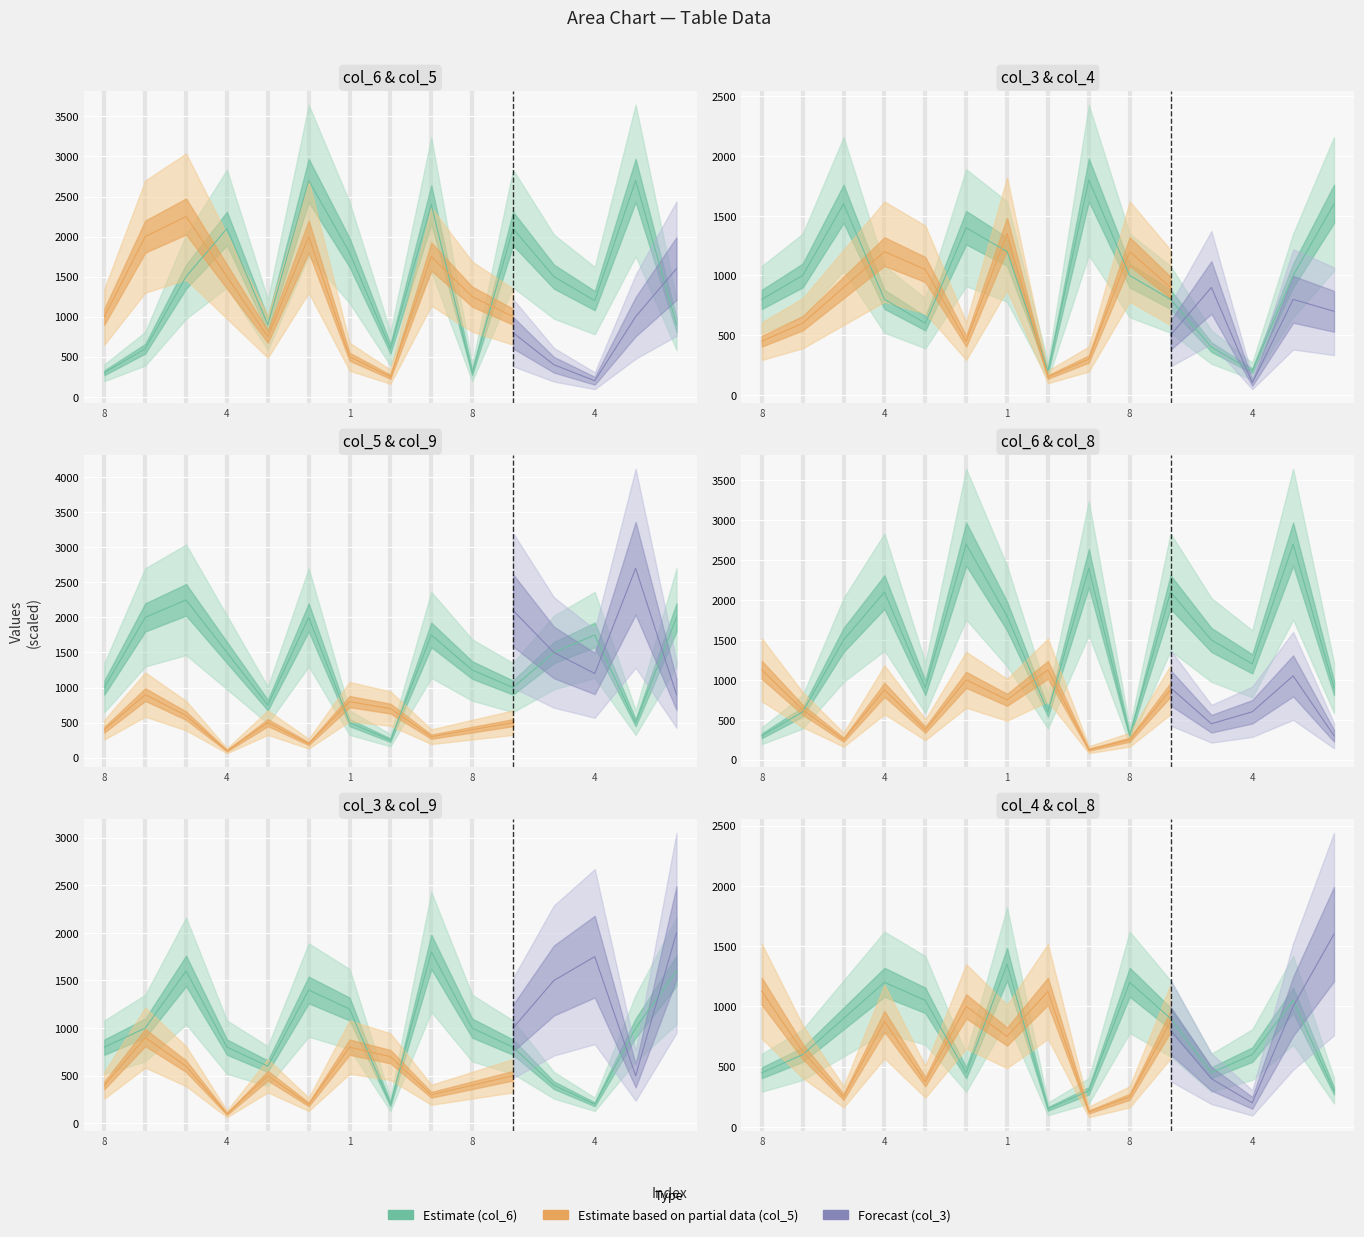

Does the chart display data point markers on the line(s)?

No